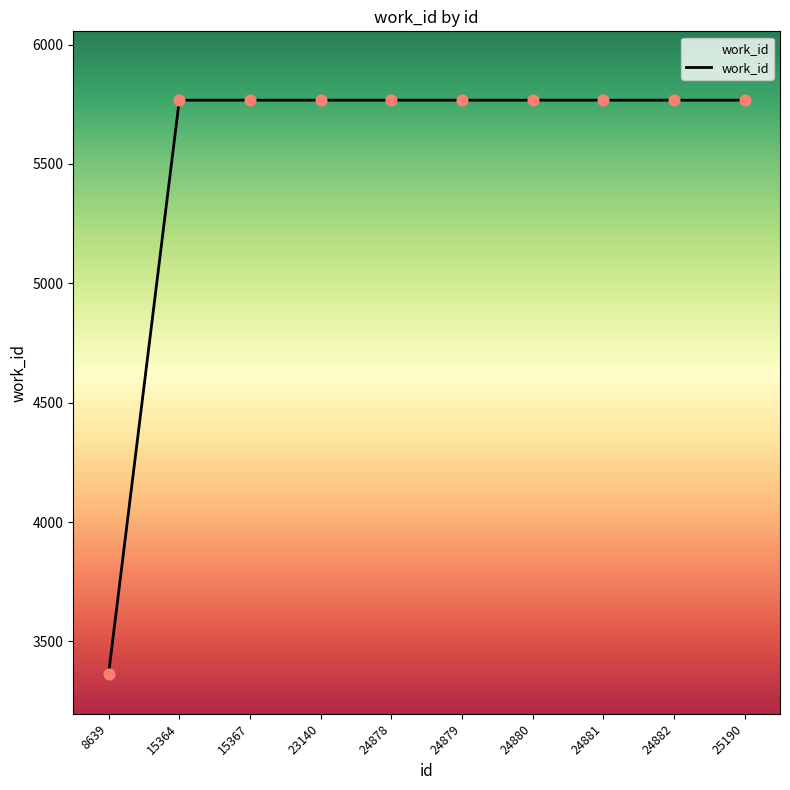

What is the change in value from 8639 to 23140?

+2402